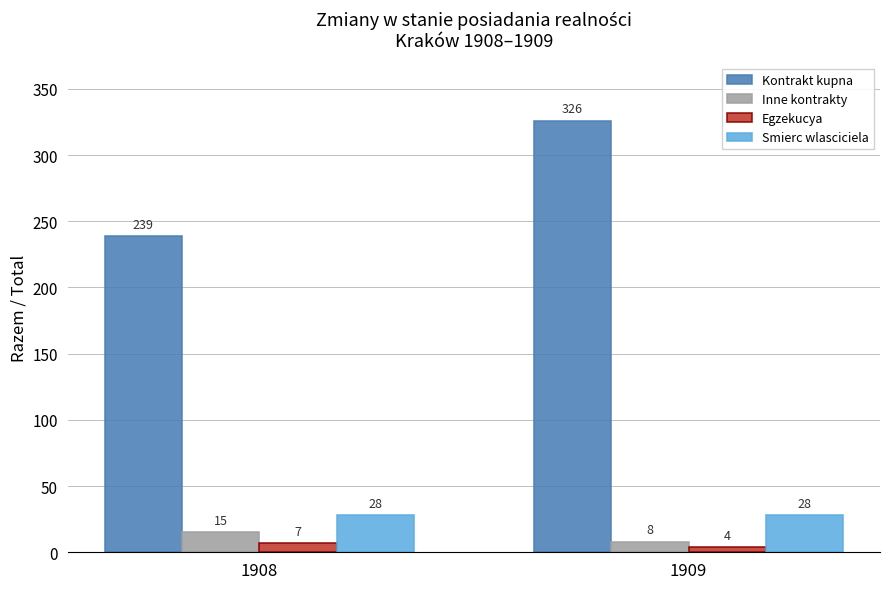

The value of Kontrakt kupna at 1909 is 72. True or false?

False